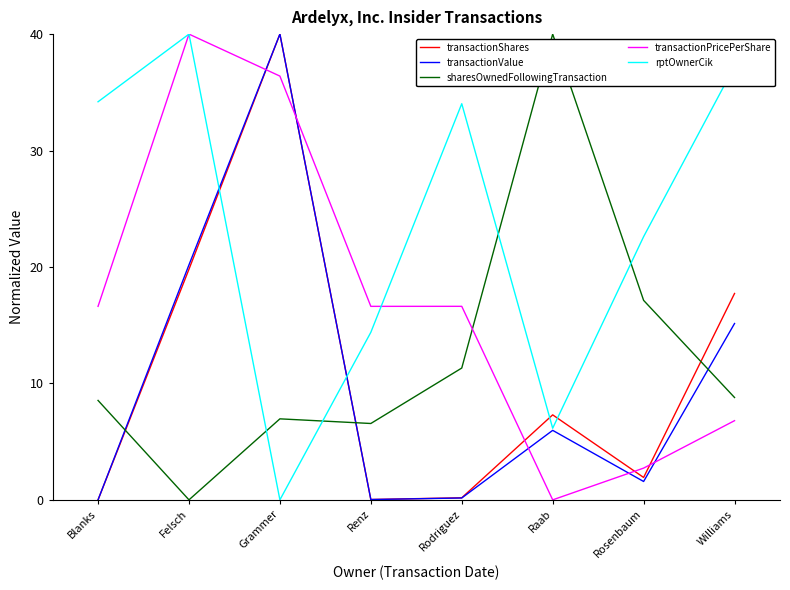

What position from the left is Rodriguez?

5